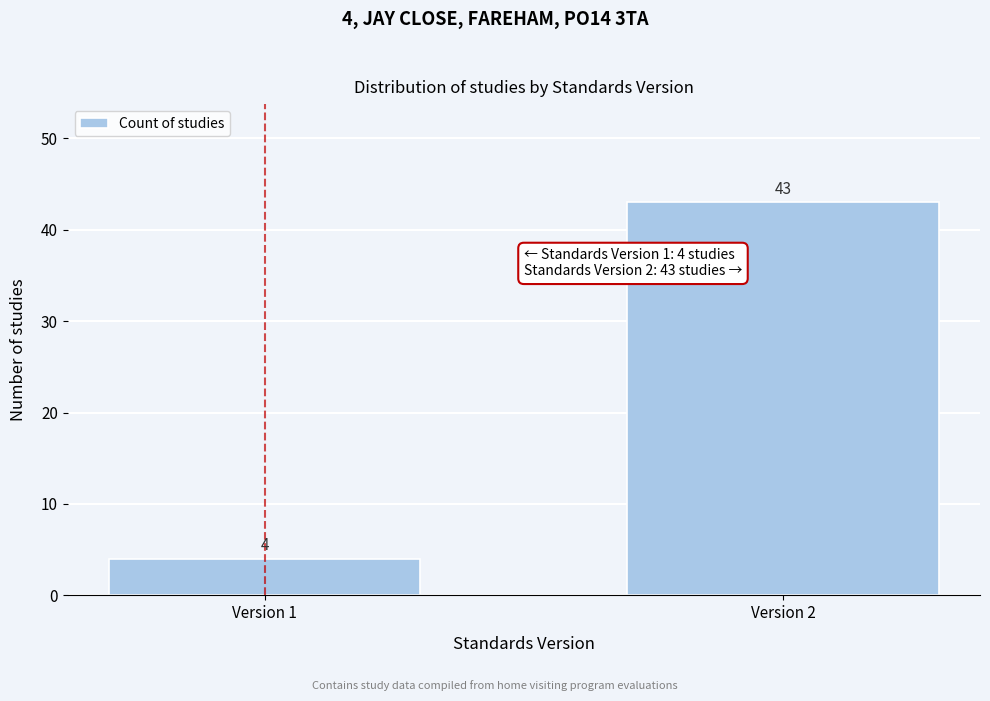

Reading left to right, transcribe all the data shown in this chart.

Version 1=4	Version 2=43